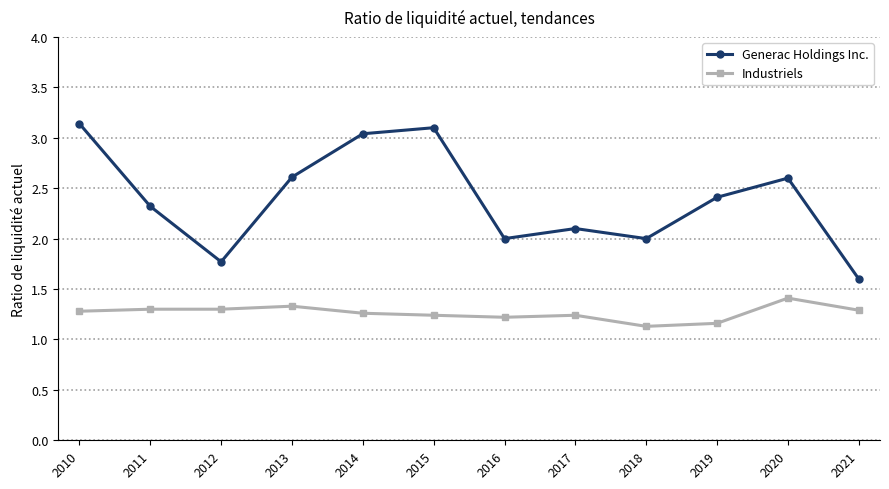

What is the total value across all series at 2014?

4.3